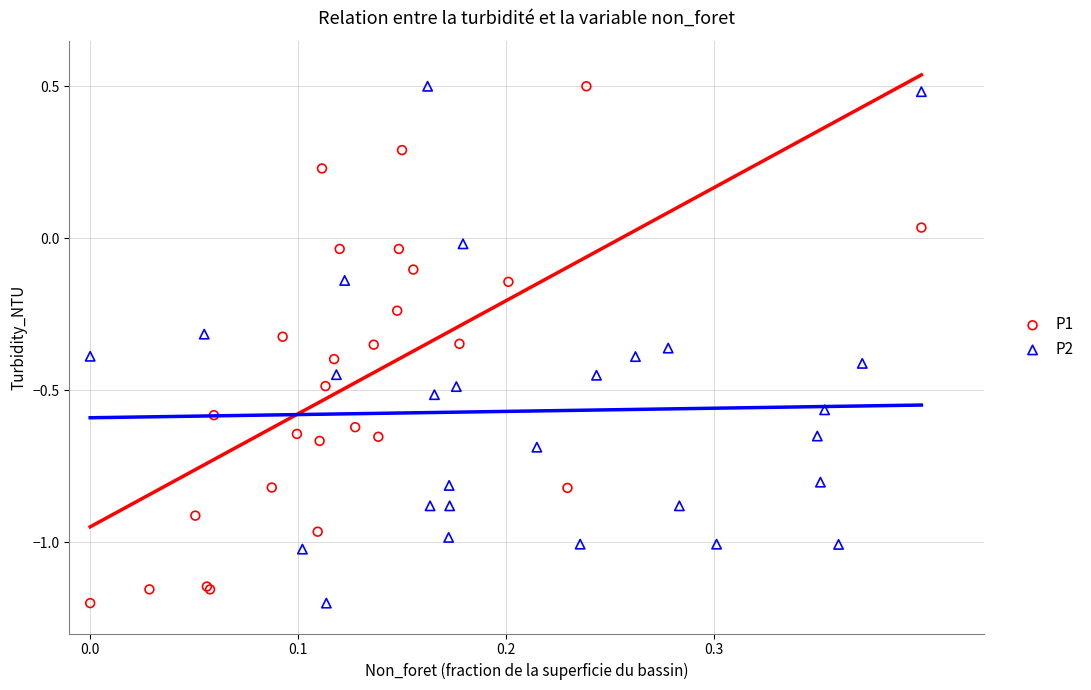

What are all the series names shown in the legend?

P1, P2